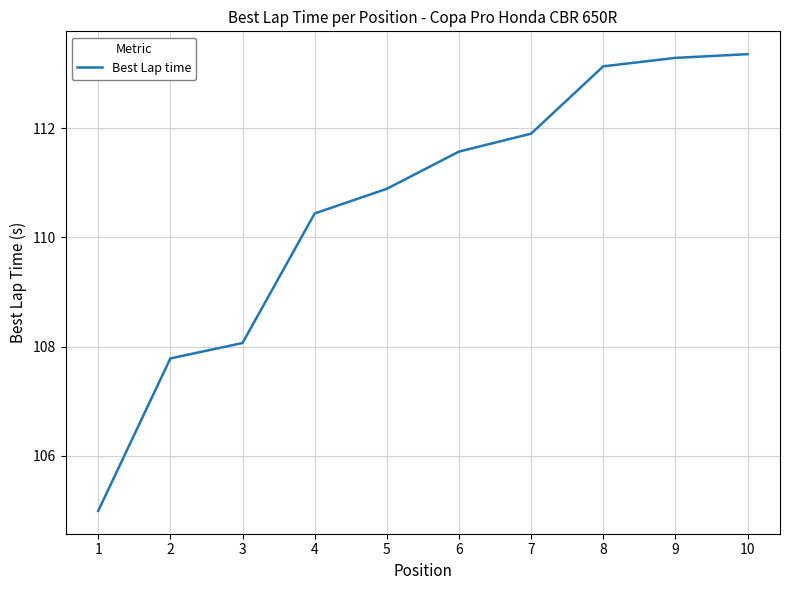

What is the smallest value displayed?

105.0